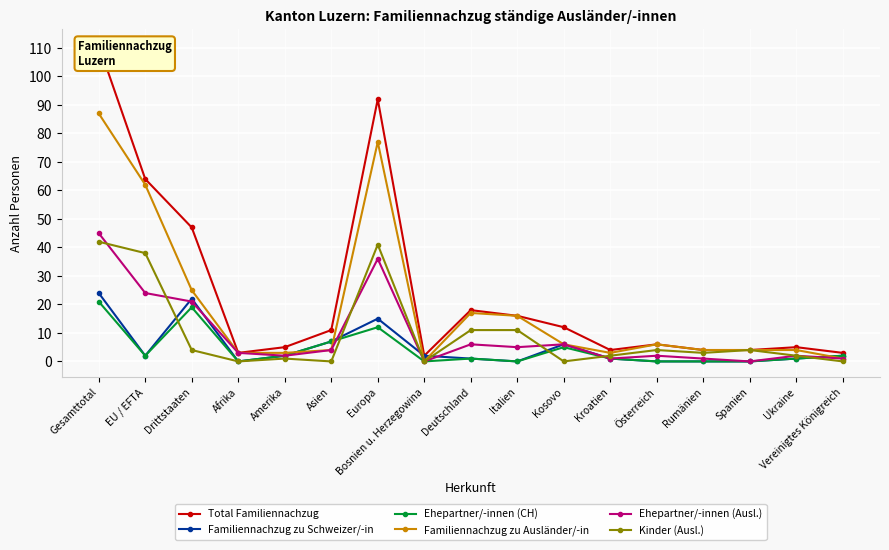

What is the sum of the Familiennachzug zu Ausländer/-in values at Italien and Ukraine?

20